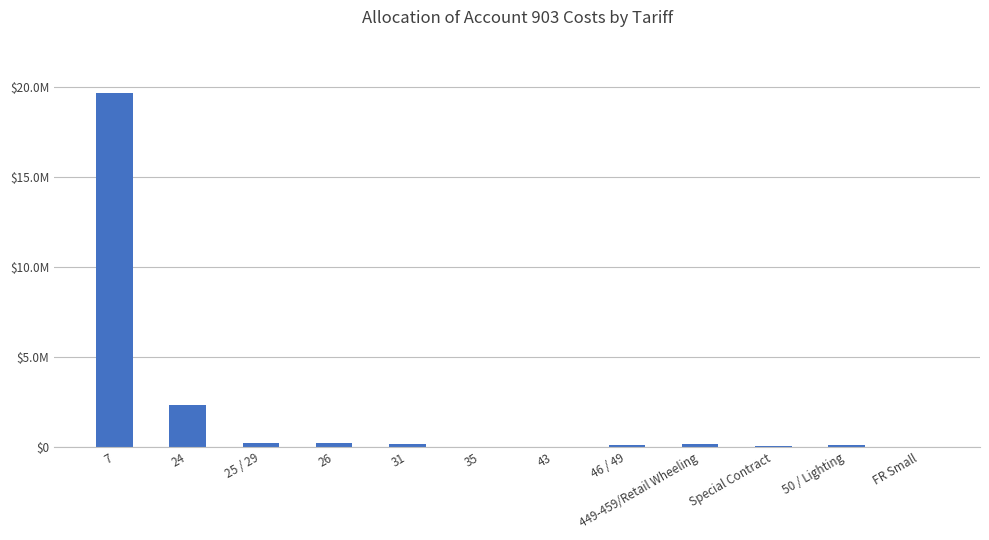

What is the maximum value shown in the chart?

19693335.6